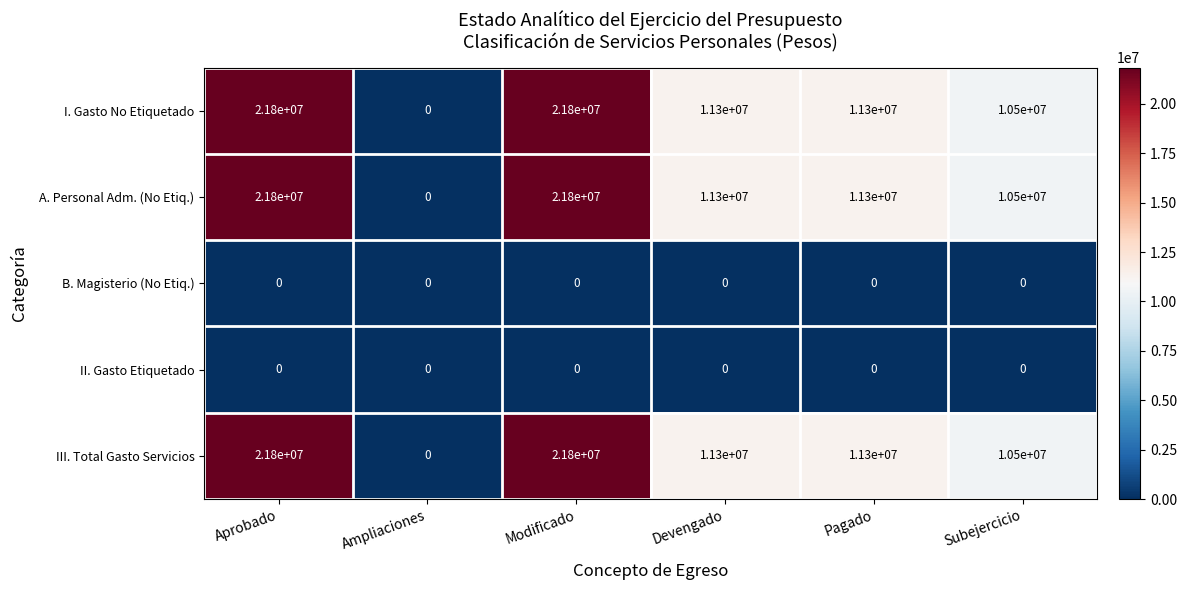

What is the sum of the III. Total Gasto Servicios values at Subejercicio and Modificado?

32300000